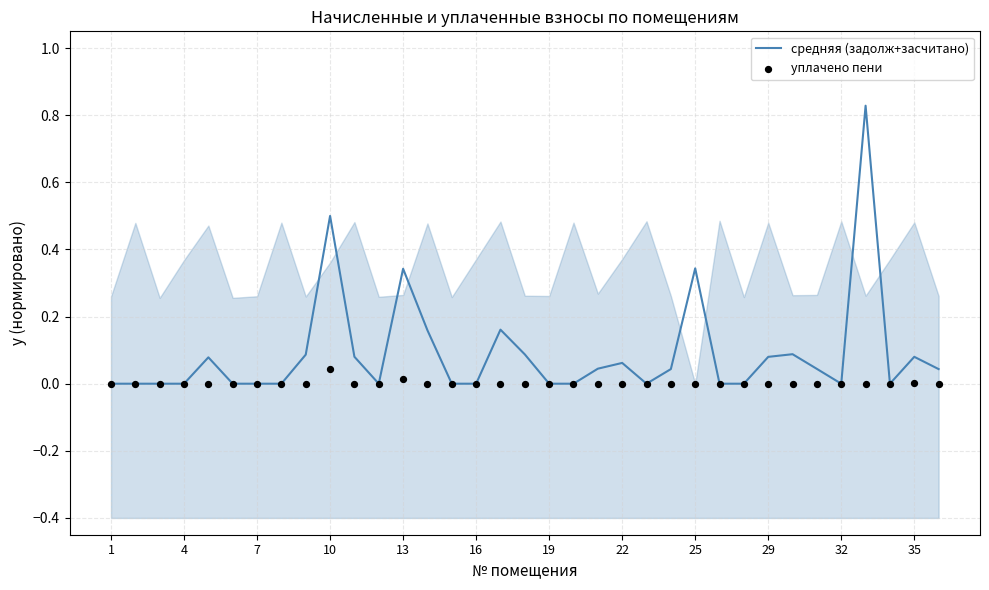

True or false: средняя (задолж+засчитано) has a value of -0.4 at 19.

False